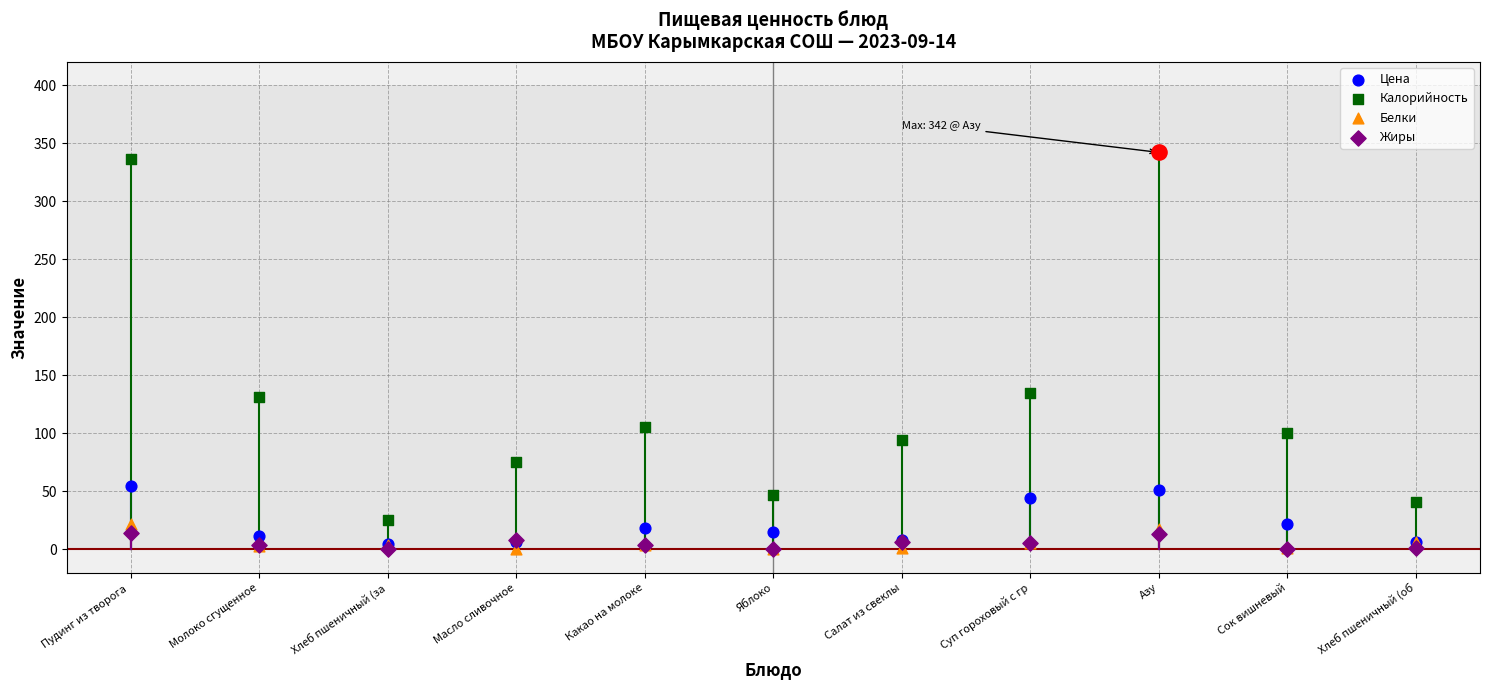

Is the value of Калорийность at Салат из свеклы greater than the value of Белки at Яблоко?

Yes